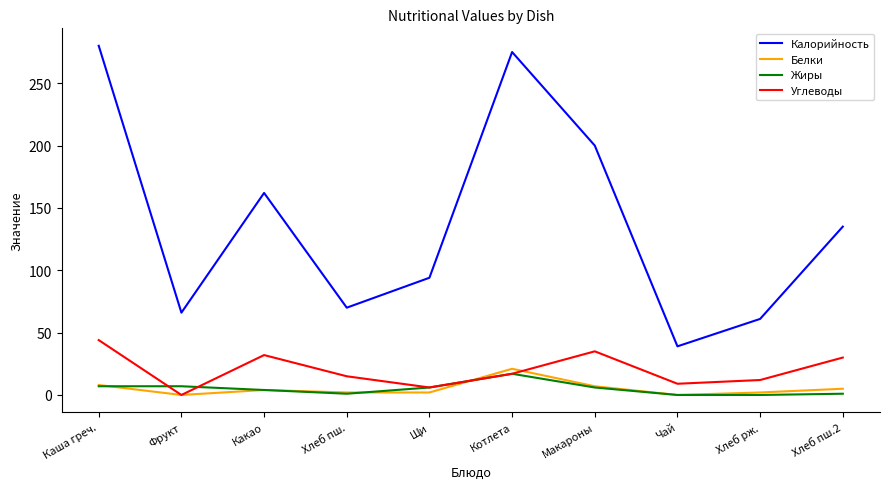

Which series changed the most between Фрукт and Чай?

Калорийность